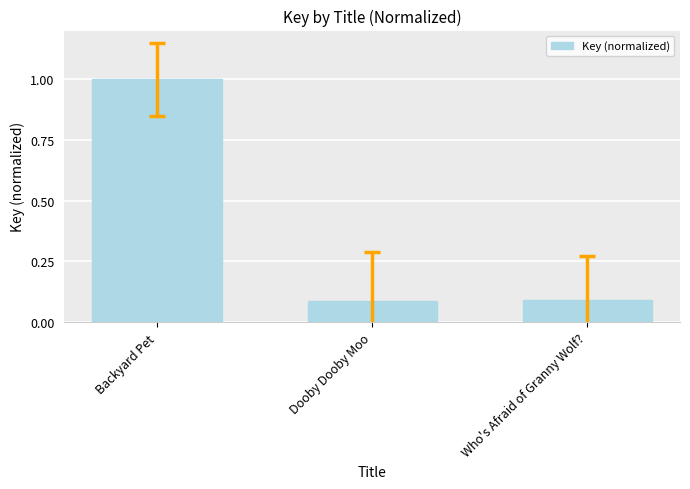

The value at Dooby Dooby Moo is 0.1. True or false?

True